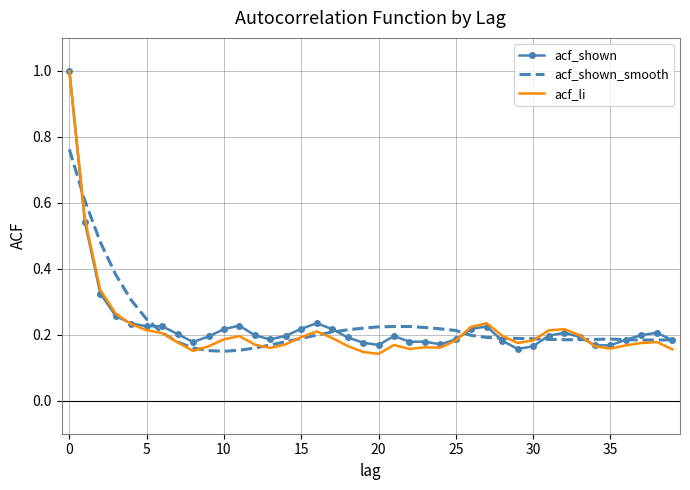

Which series has the largest range (max minus min)?

acf_li